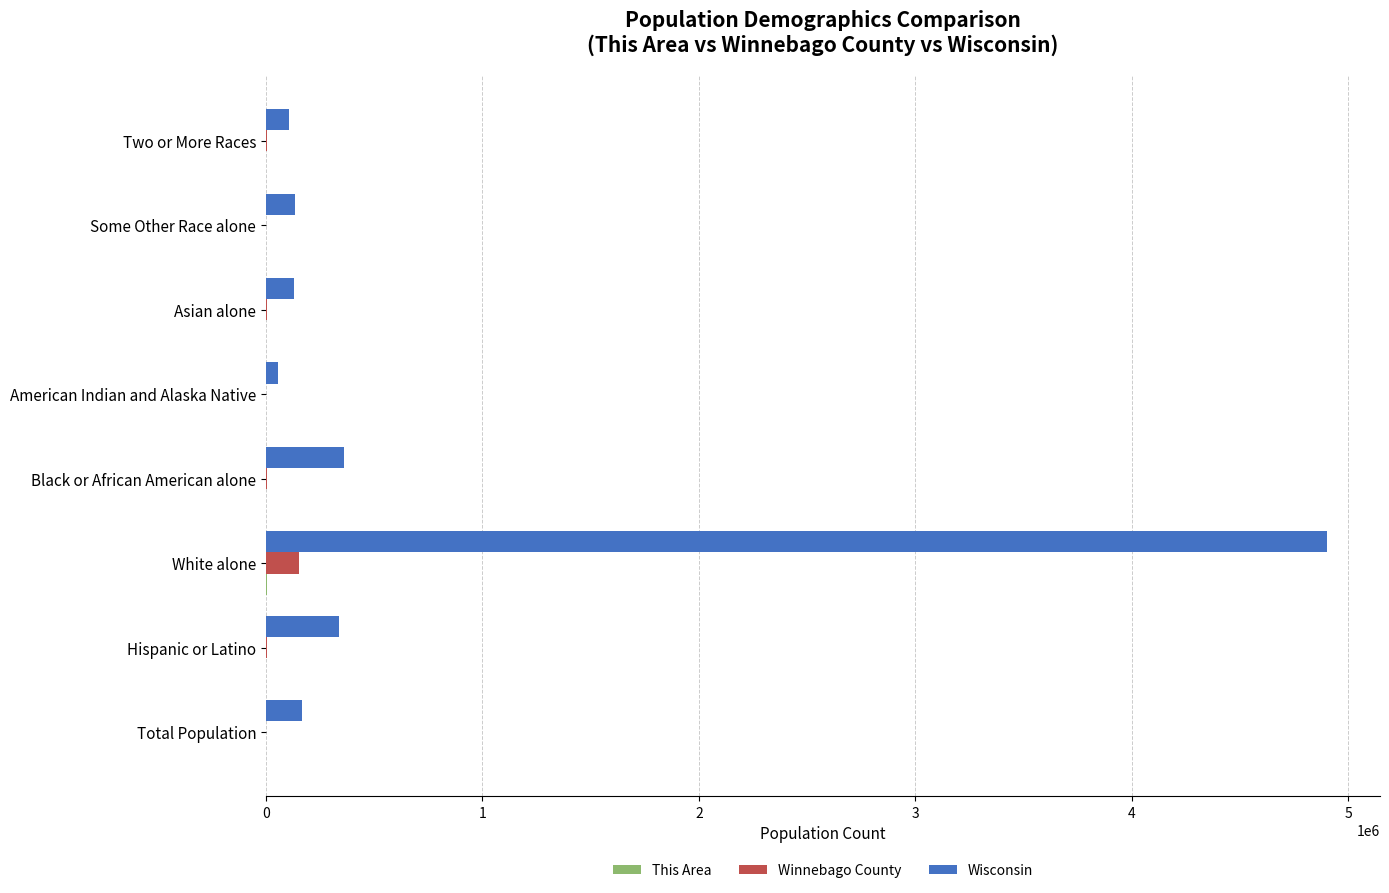

The value of Wisconsin at White alone is 1399968. True or false?

False